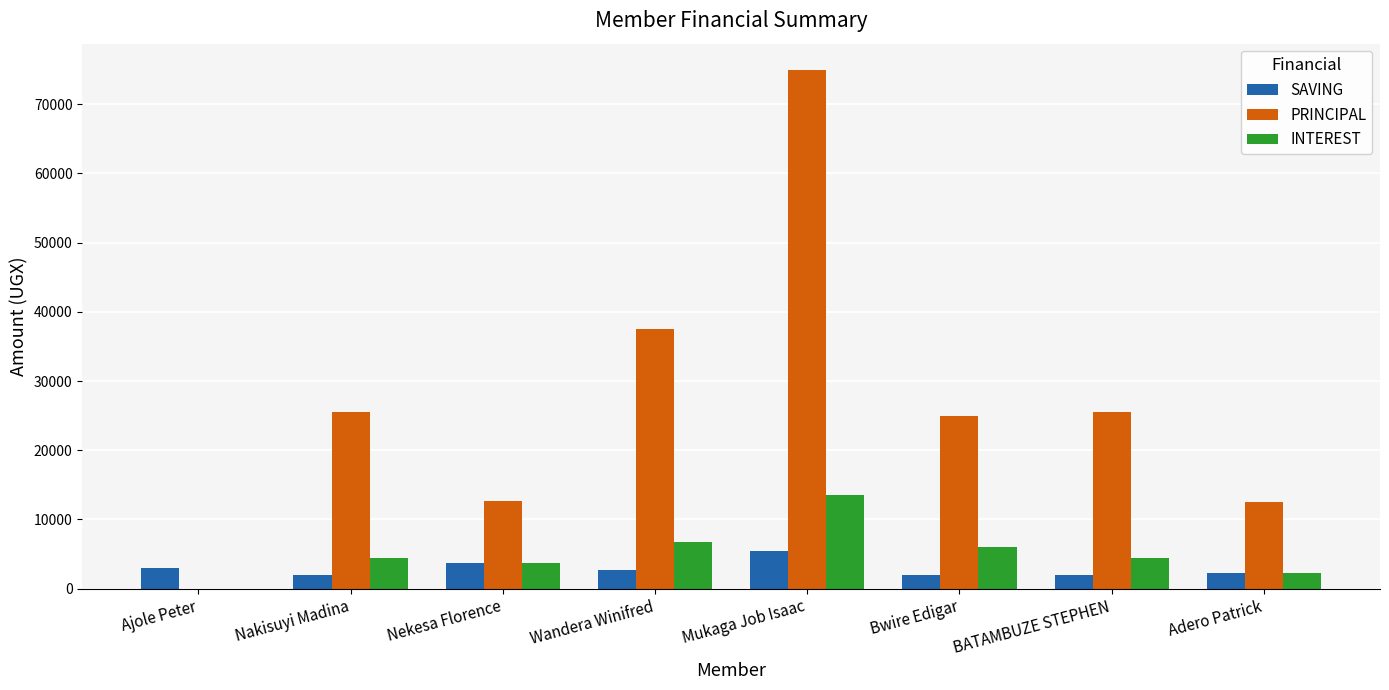

True or false: INTEREST has a value of 7502 at Nakisuyi Madina.

False